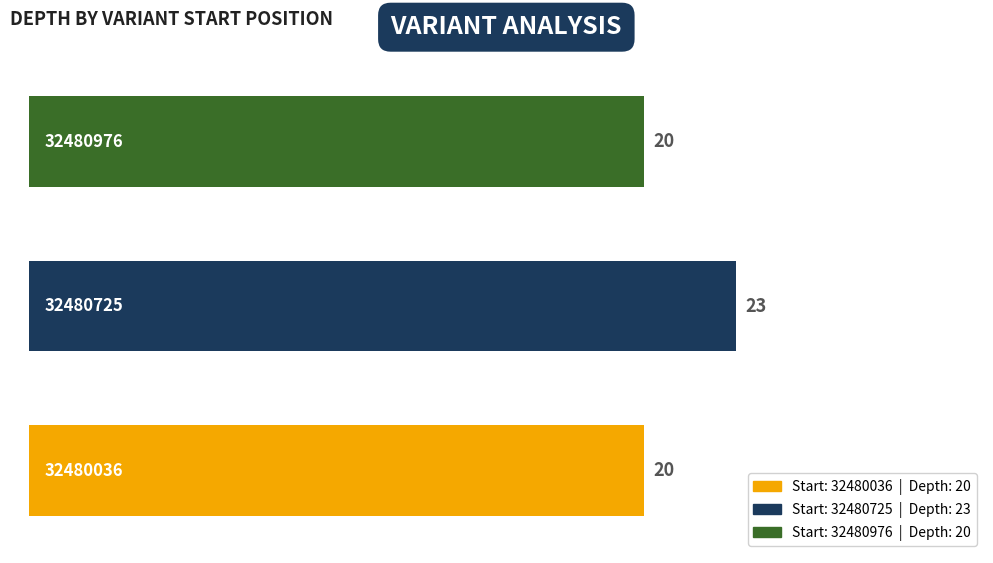

Reading top to bottom, transcribe all the data shown in this chart.

20	23	20